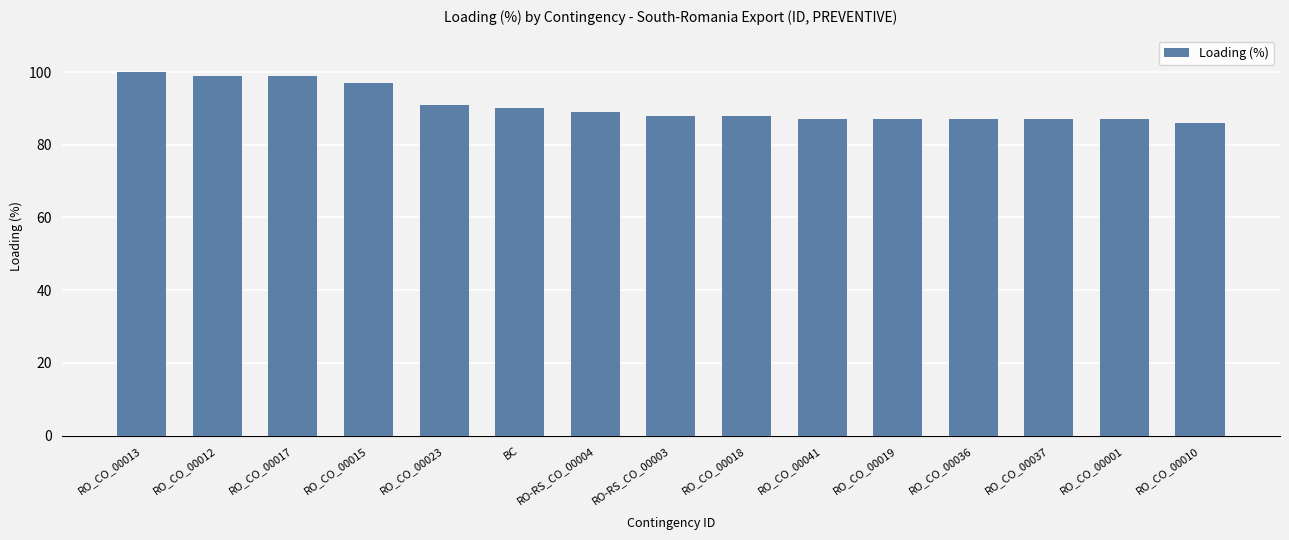

What is the label of the 5th bar from the left?

RO_CO_00023